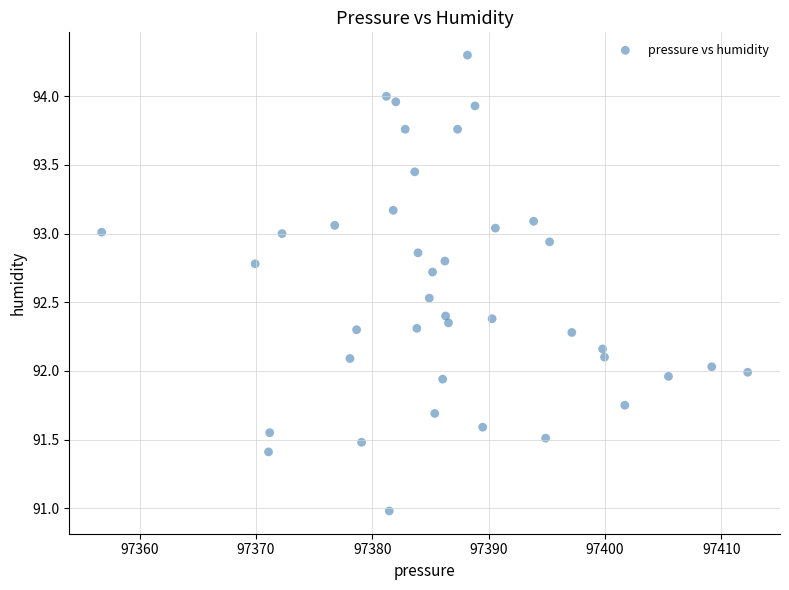

What is the range of Y values (max minus min)?

3.3